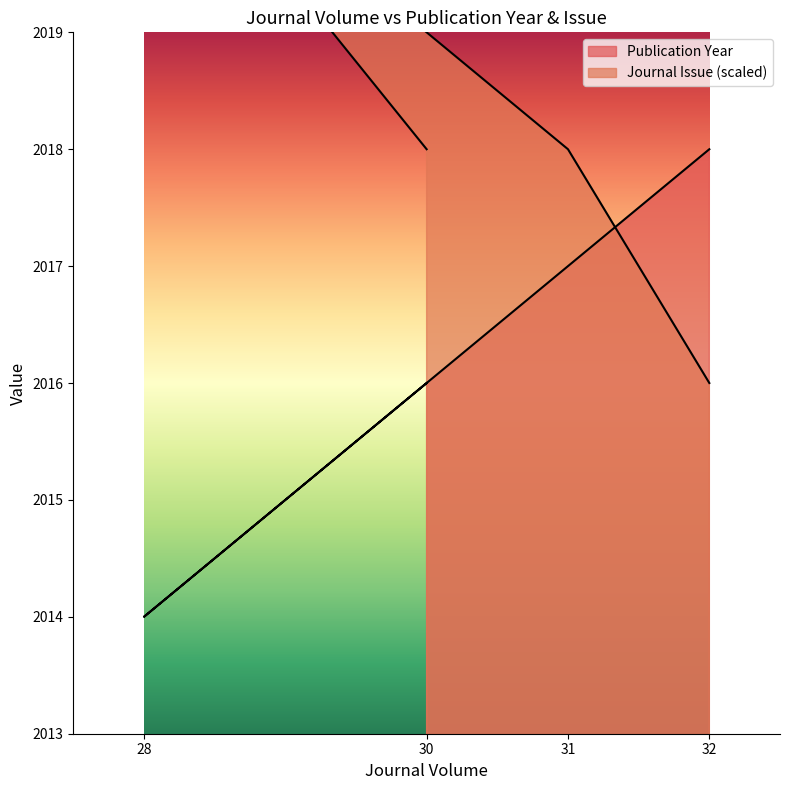

At which label is Publication Year closest to 2016?

30